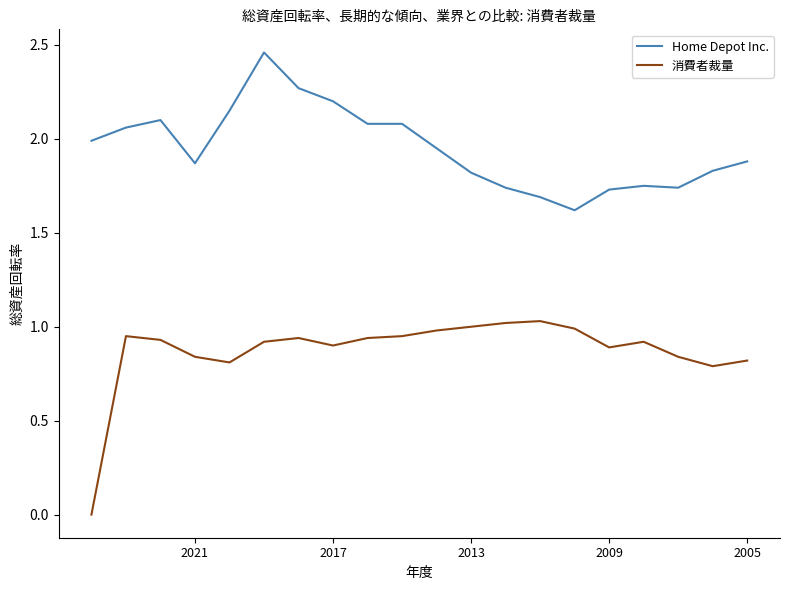

True or false: Home Depot Inc. and 消費者裁量 cross at least once.

False